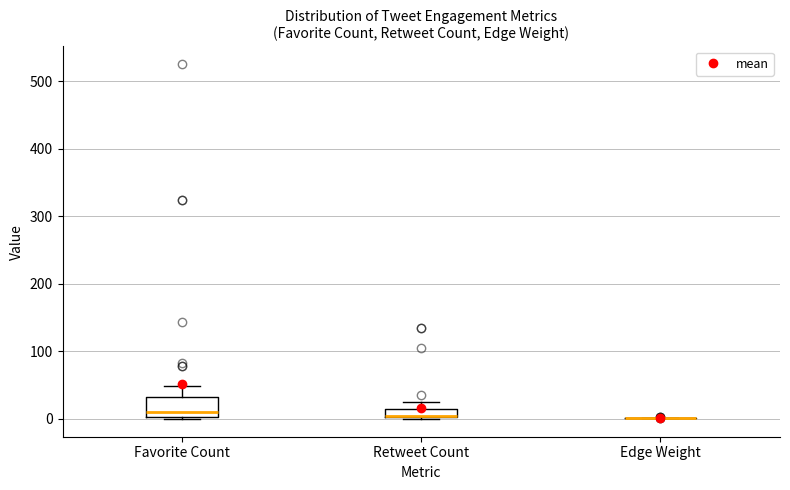

Where is the upper edge of the box for Retweet Count on the y-axis? The values are not printed on the chart, so give them approximately, as read against the axis.

10